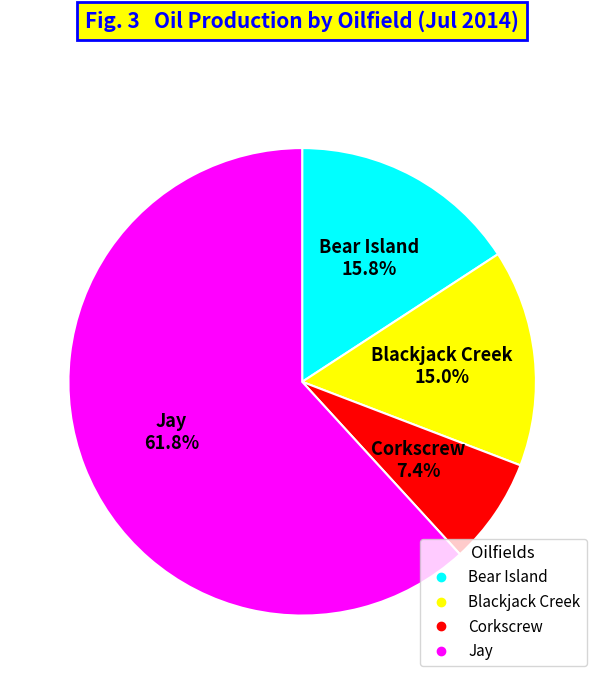

To the nearest percent, what is the combined percentage of Jay and Blackjack Creek?

77%